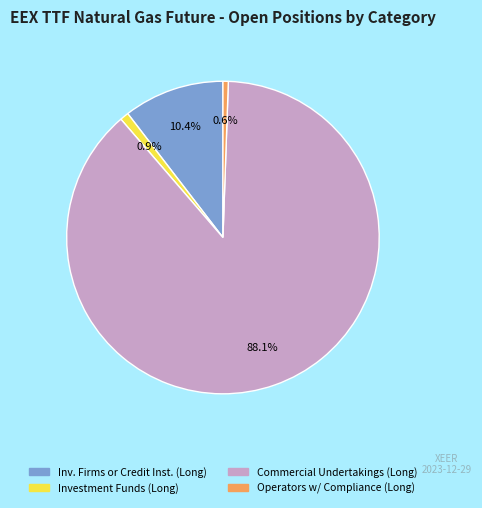

Does any single category account for the majority?

Yes